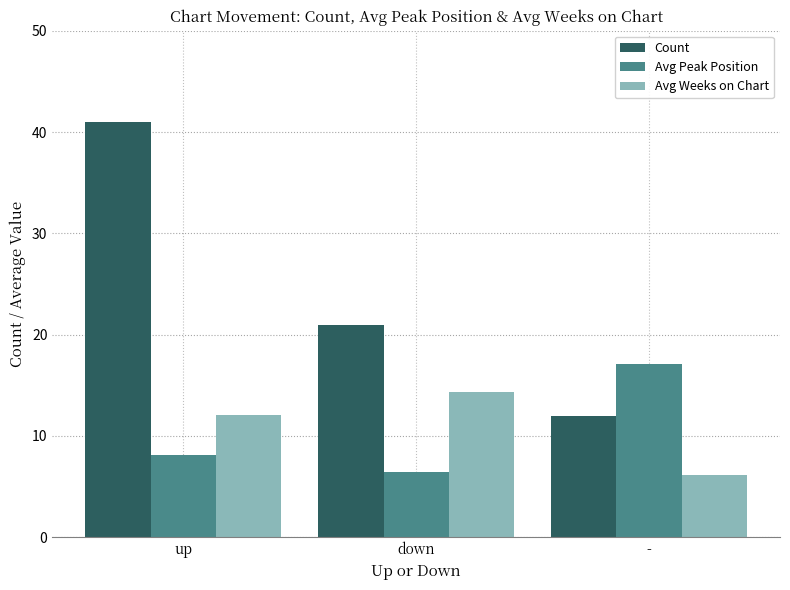

At which category is the sum across all series the highest?

up